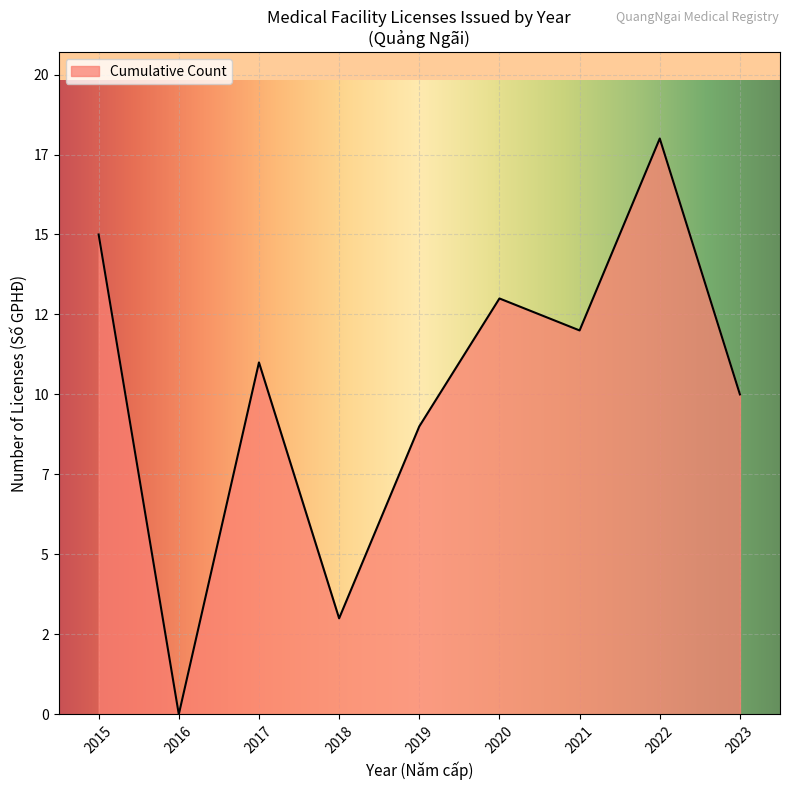

List the labels in order of value, largest first.

2022, 2015, 2020, 2021, 2017, 2023, 2019, 2018, 2016